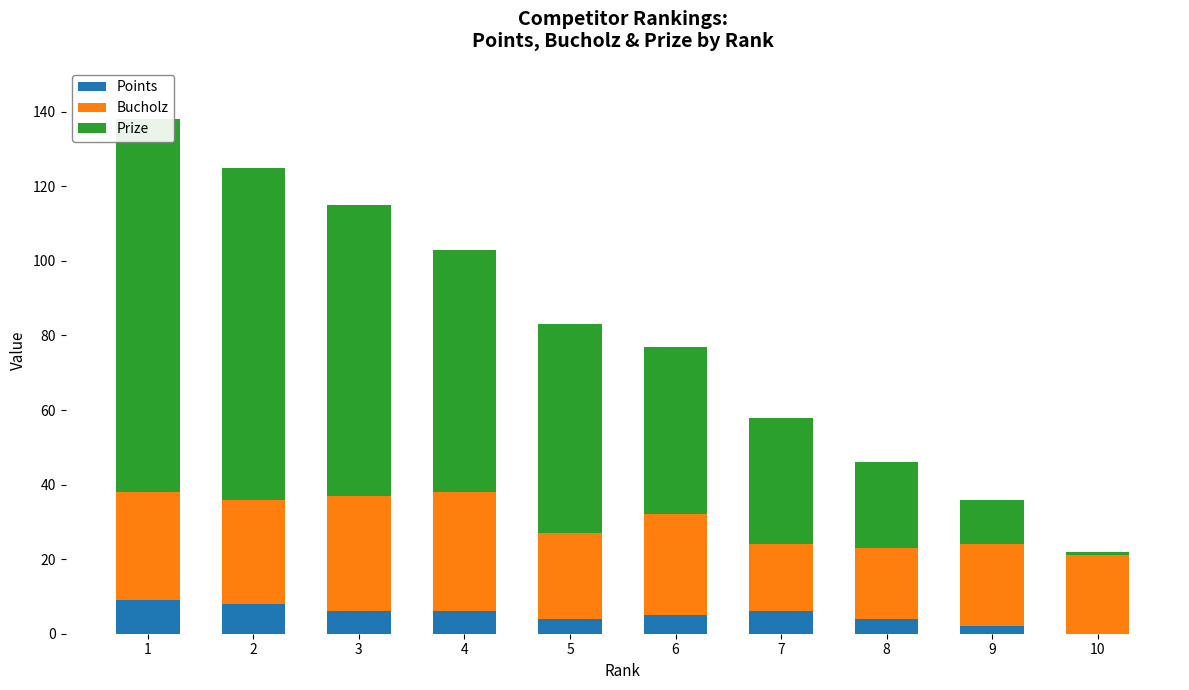

How many bars are there in each group?

3